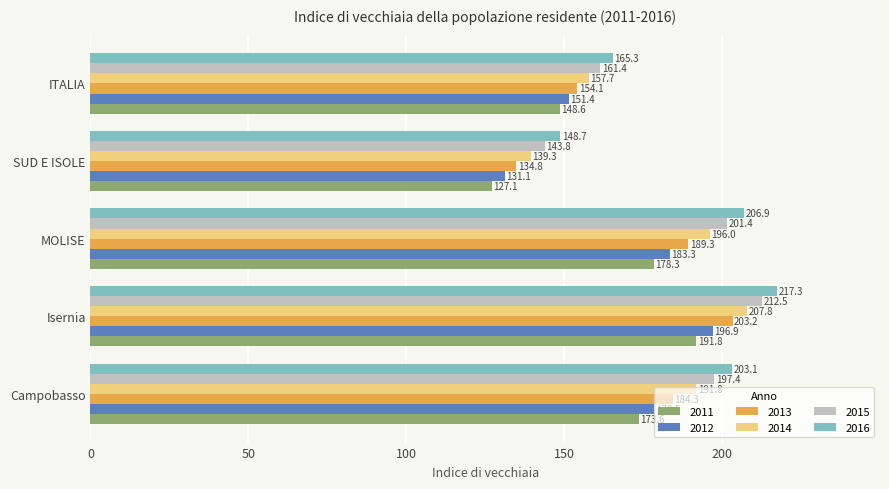

Rank the series at ITALIA from lowest to highest value.

2011, 2012, 2013, 2014, 2015, 2016